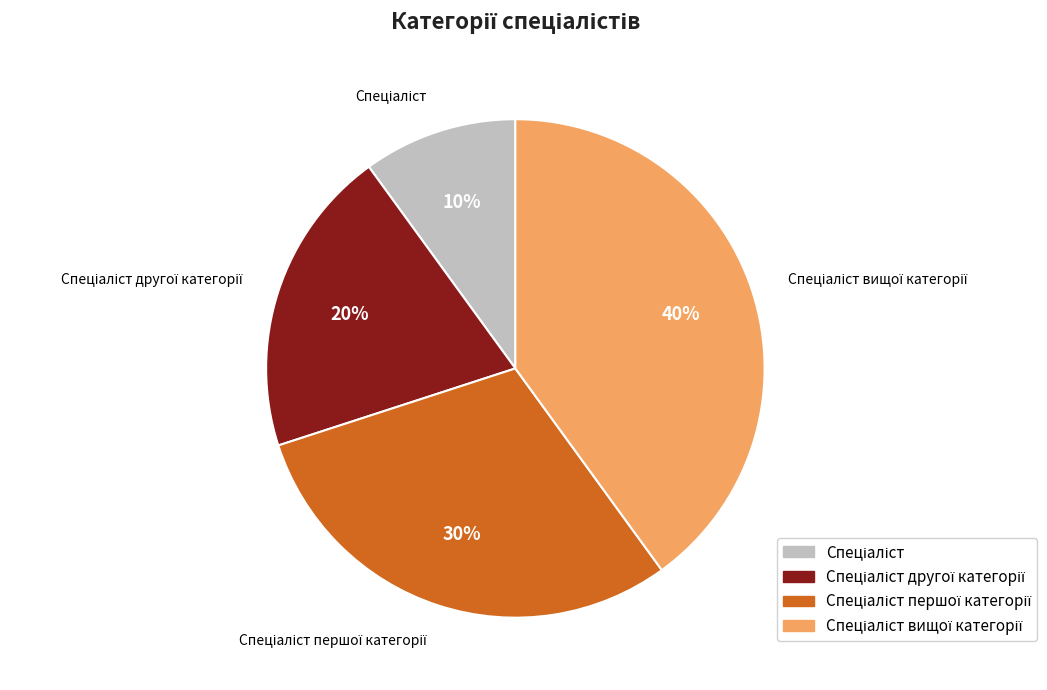

Is there a majority slice in this chart?

No